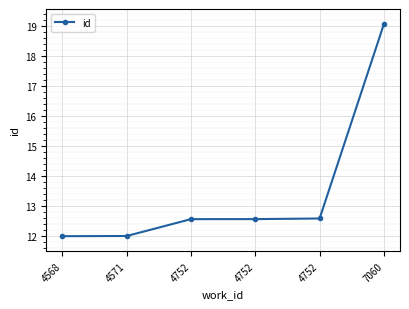

True or false: there are more than 2 points higher than both neighbors.

False